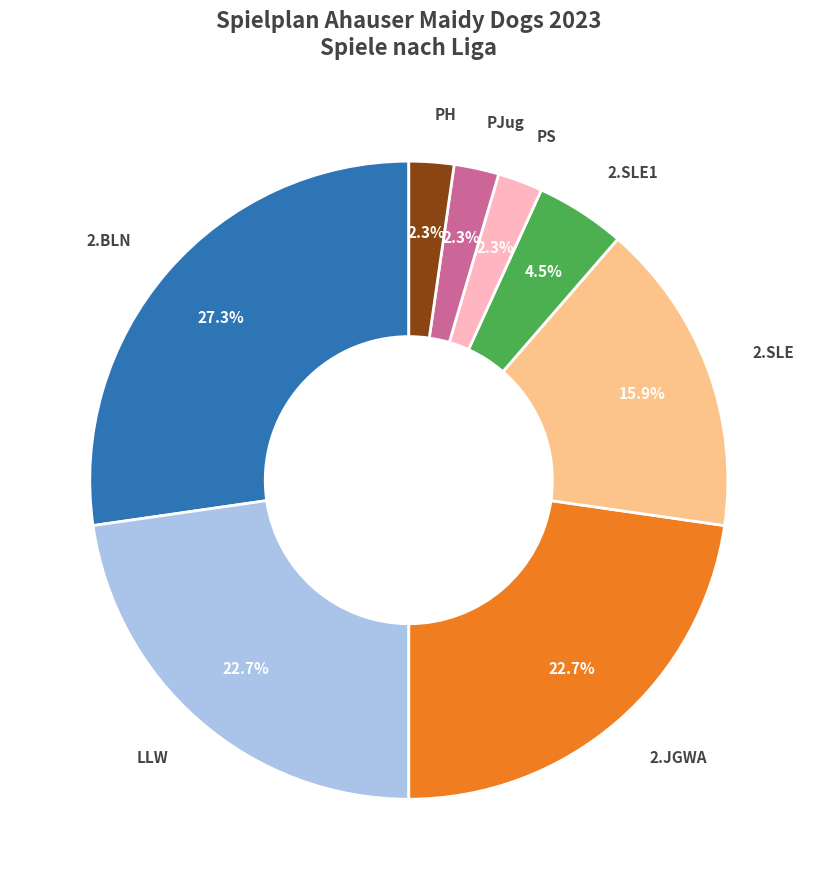

To the nearest percent, what is the difference between the largest and smallest slice percentages?

25%